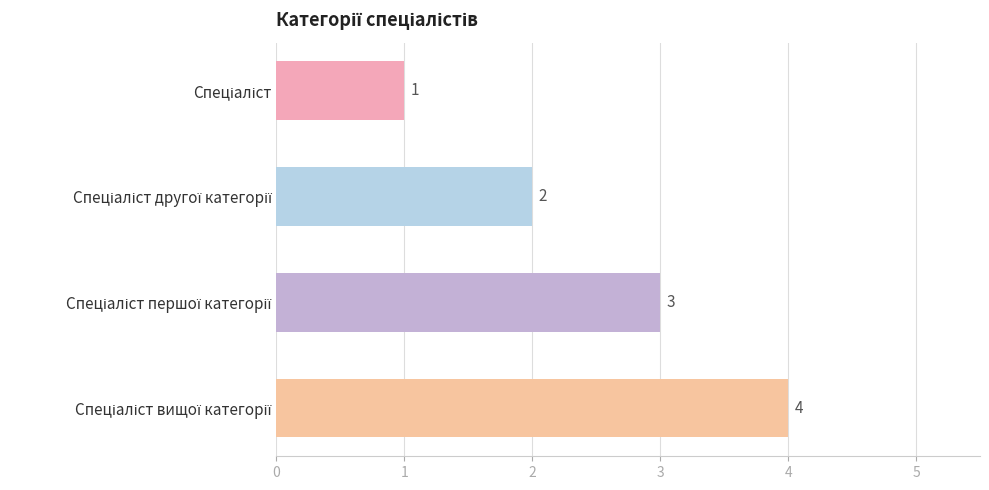

What is the difference between the maximum and minimum values?

3